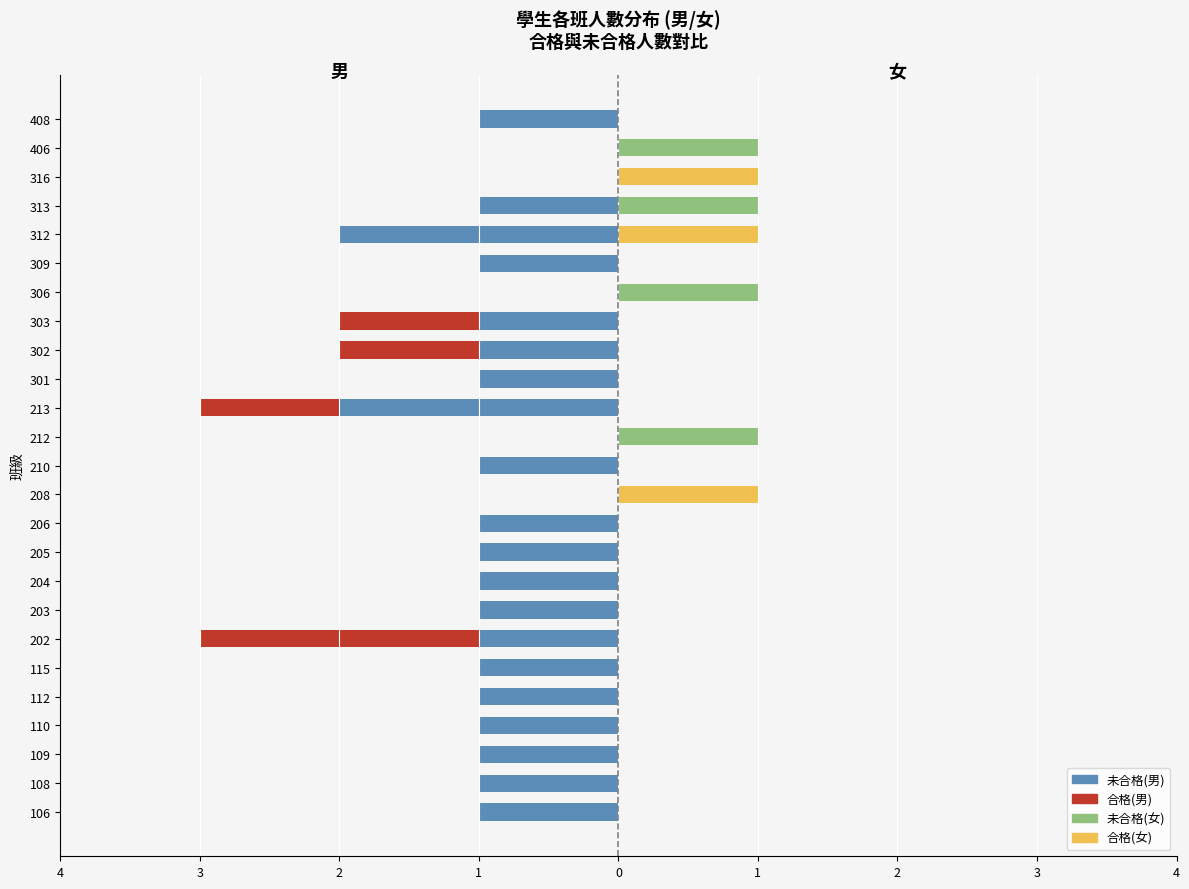

Are the bars horizontal?

Yes